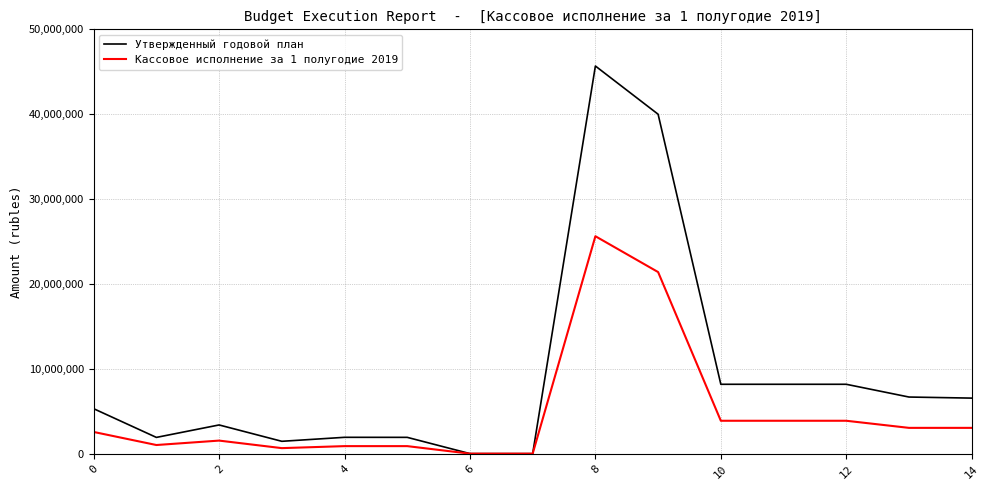

What is the difference between the second highest and second lowest values in the Утвержденный годовой план series?

39992244.9